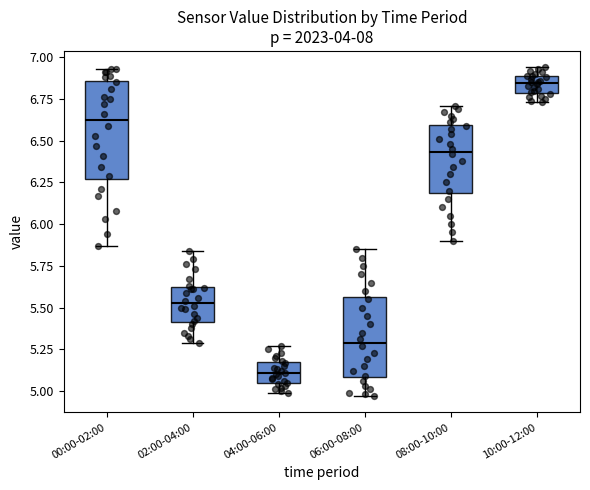

Which box's median line is the lowest?

04:00-06:00